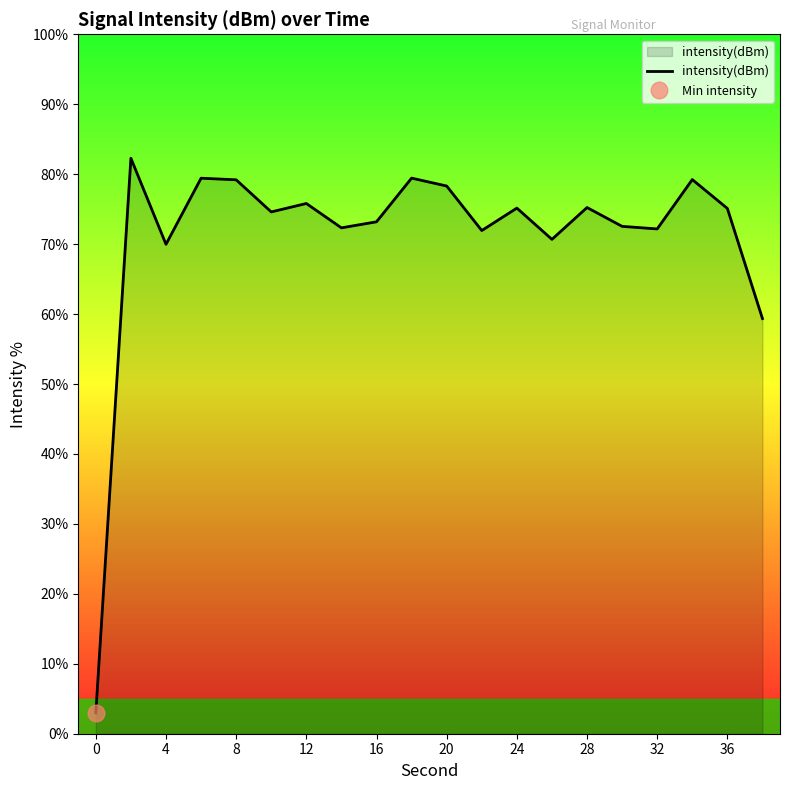

Is it true that intensity(dBm) equals 134.9 at 36?

False